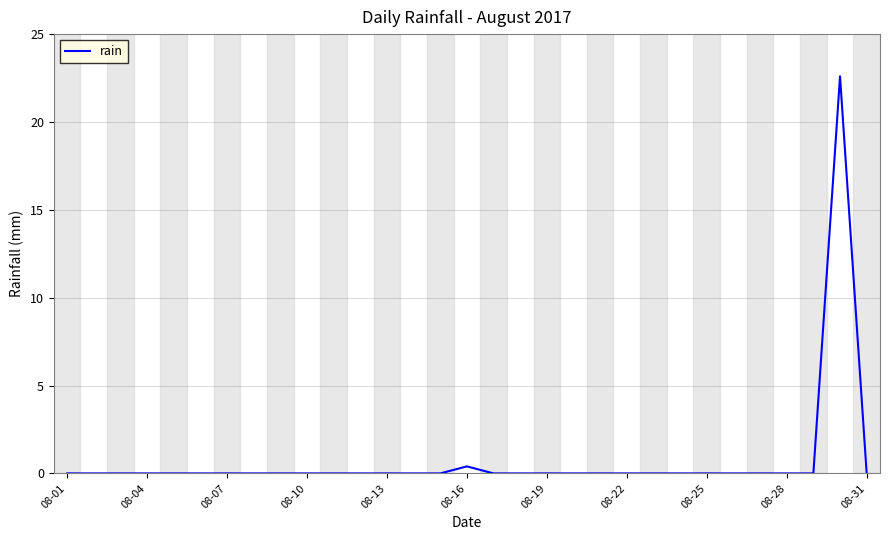

How many lines are shown in the chart?

1